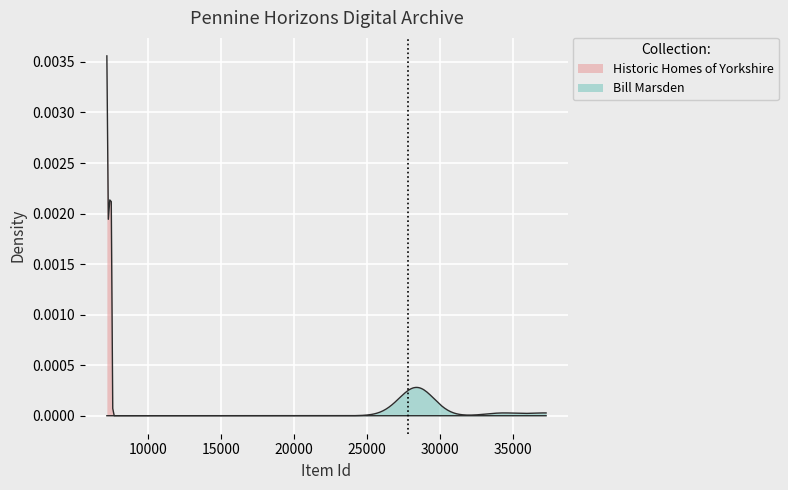

How many lines are shown in the chart?

2